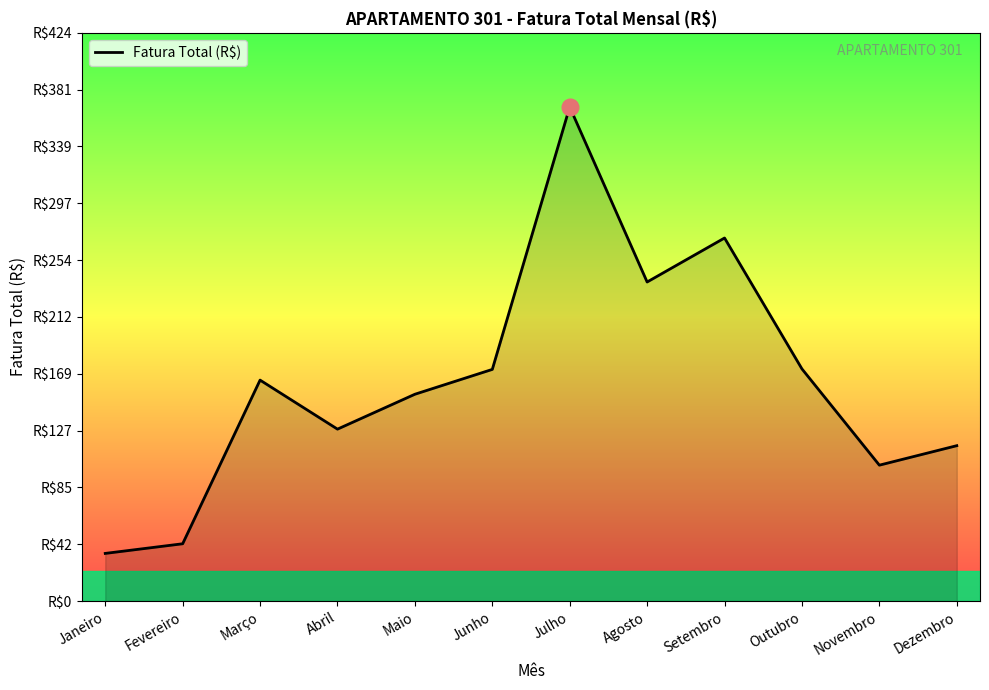

Does the chart display data point markers on the line(s)?

No